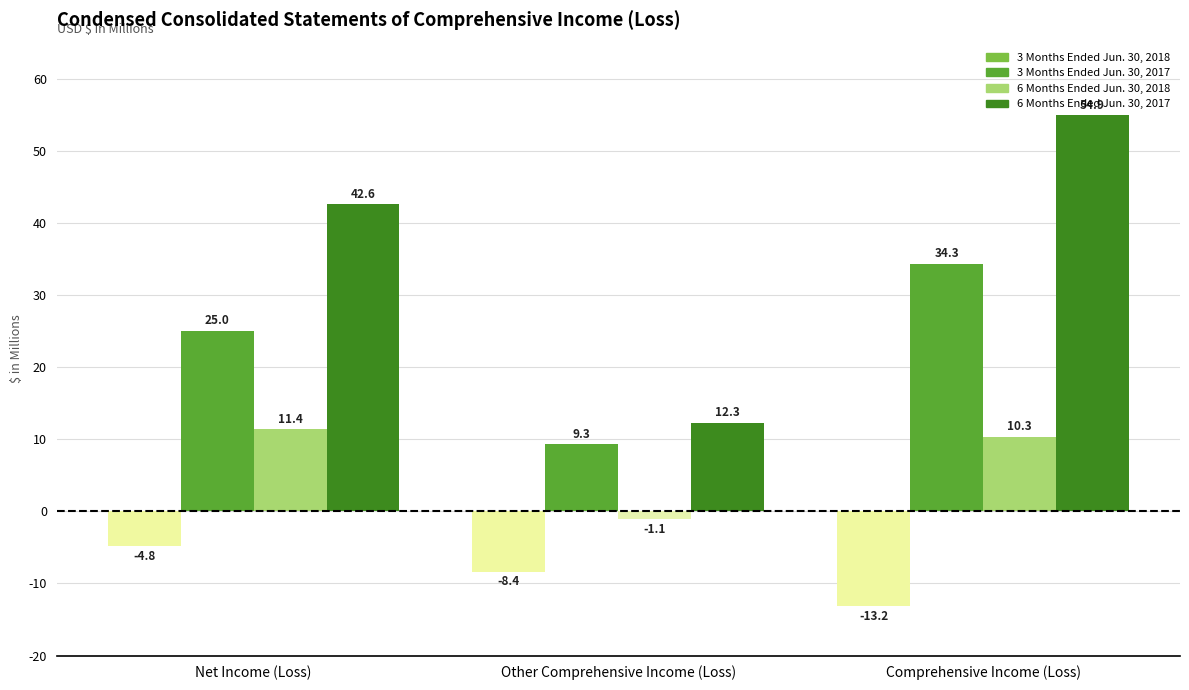

Is it true that 3 Months Ended Jun. 30, 2018 equals -13.2 at Comprehensive Income (Loss)?

True